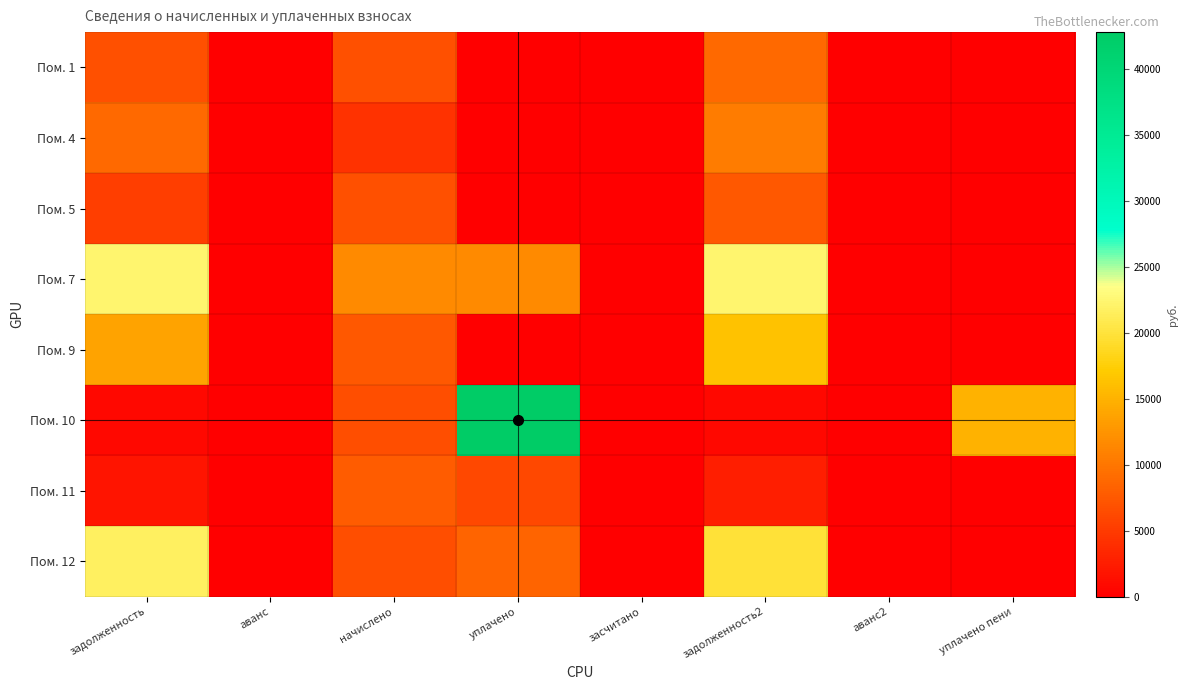

Reading right to left, list all the values displayed in this chart.

Пом. 1: уплачено пени=0.0	аванс2=0.0	задолженность2=8995.2	засчитано=0.0	уплачено=0.0	начислено=6746.4	аванс=0.0	задолженность=6746.4
Пом. 4: уплачено пени=0.0	аванс2=0.0	задолженность2=10383.1	засчитано=0.0	уплачено=0.0	начислено=4284.0	аванс=0.0	задолженность=8955.1
Пом. 5: уплачено пени=0.0	аванс2=0.0	задолженность2=7396.0	засчитано=0.0	уплачено=100.0	начислено=6746.4	аванс=0.0	задолженность=5247.2
Пом. 7: уплачено пени=0.0	аванс2=0.0	задолженность2=22336.9	засчитано=0.0	уплачено=11657.6	начислено=11613.6	аванс=0.0	задолженность=22362.1
Пом. 9: уплачено пени=0.0	аванс2=0.0	задолженность2=16262.4	засчитано=0.0	уплачено=0.0	начислено=7401.6	аванс=0.0	задолженность=13795.2
Пом. 10: уплачено пени=15037.8	аванс2=0.0	задолженность2=732.8	засчитано=0.0	уплачено=42785.0	начислено=6595.2	аванс=0.0	задолженность=732.8
Пом. 11: уплачено пени=0.0	аванс2=0.0	задолженность2=2580.0	засчитано=0.0	уплачено=6020.0	начислено=7740.0	аванс=0.0	задолженность=1720.0
Пом. 12: уплачено пени=0.0	аванс2=0.0	задолженность2=19814.0	засчитано=0.0	уплачено=8497.3	начислено=6595.2	аванс=0.0	задолженность=21597.4